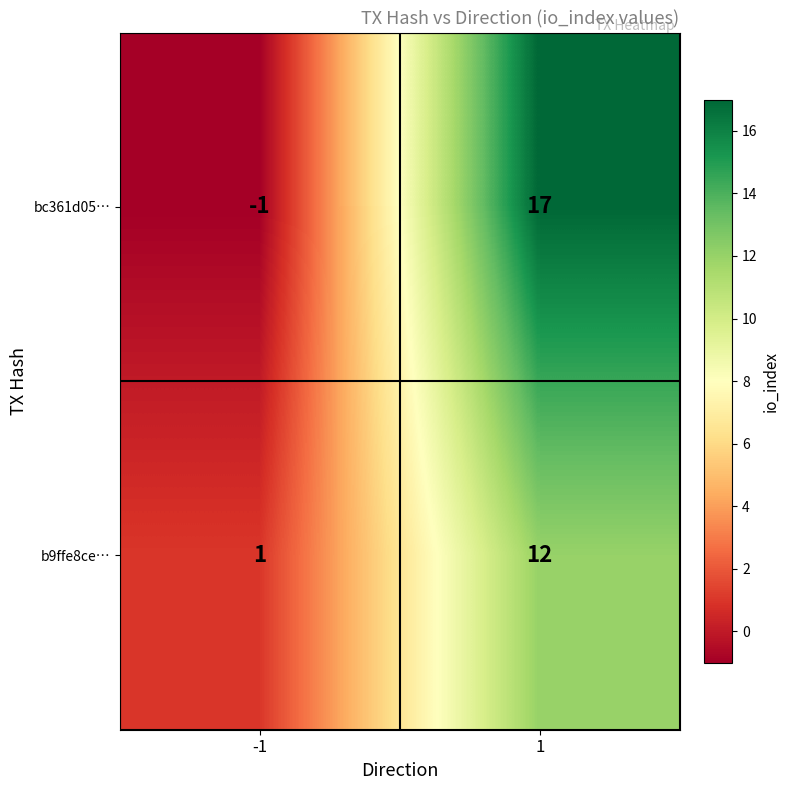

Is it true that bc361d05… equals 17 at 1?

True